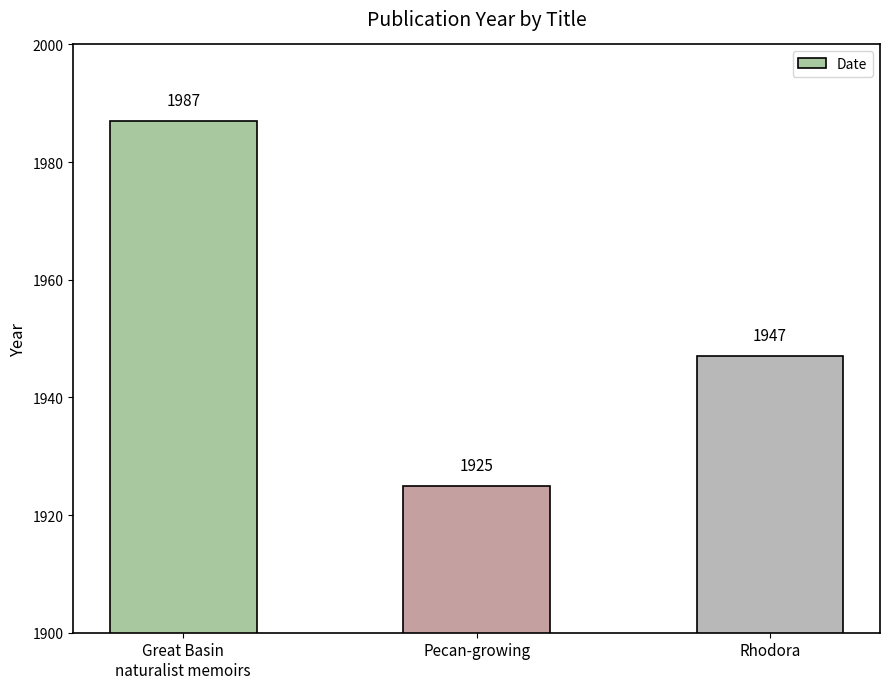

Which has a higher value, Rhodora or Great Basin
naturalist memoirs?

Great Basin
naturalist memoirs